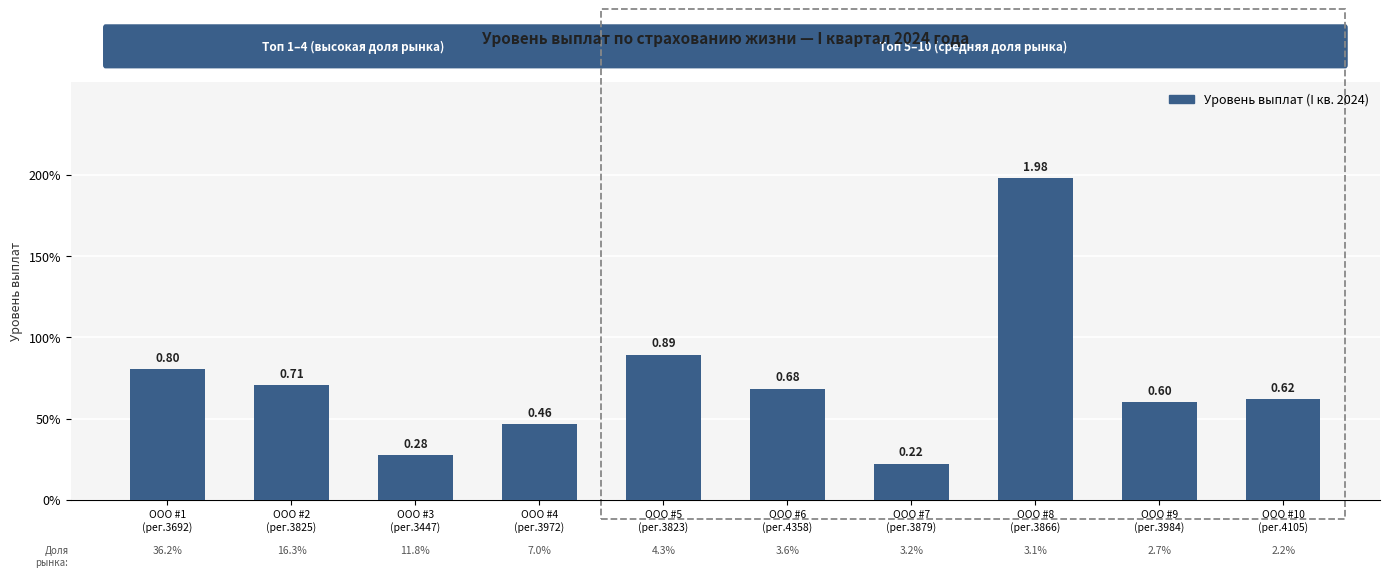

What is the smallest value displayed?

0.2